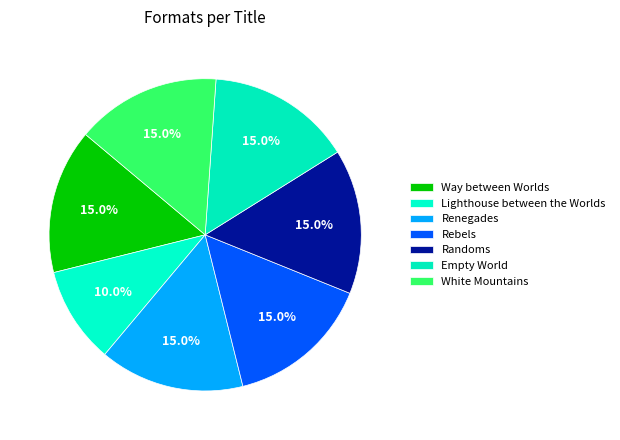

What percentage do Way between Worlds and White Mountains together represent?

30.0%